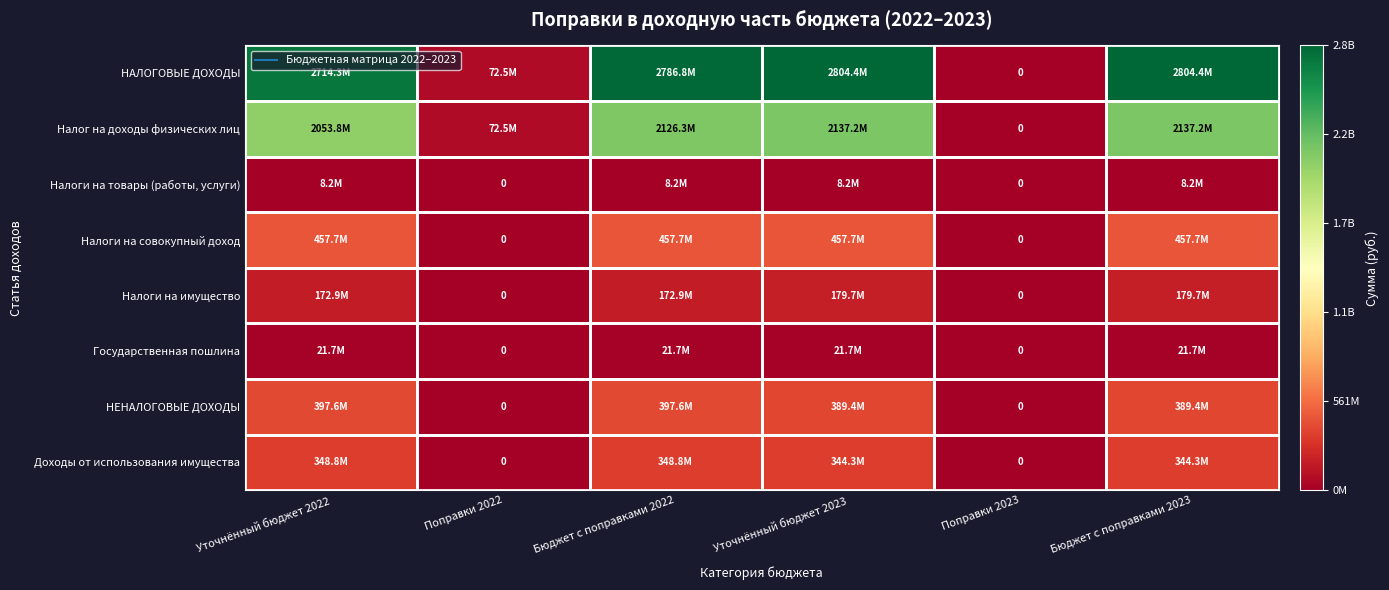

How many positive values does the НЕНАЛОГОВЫЕ ДОХОДЫ series have?

4